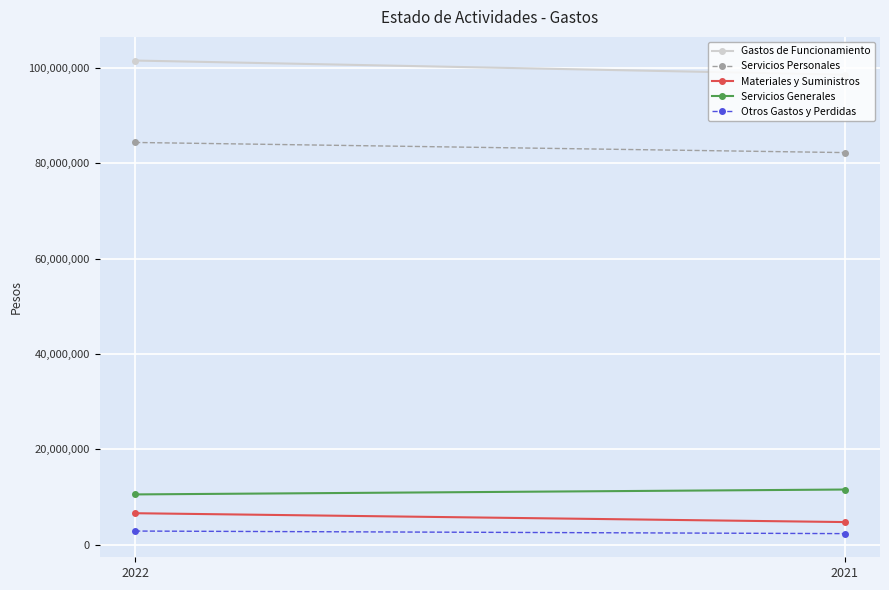

Is the value of Otros Gastos y Perdidas at 2022 greater than the value of Materiales y Suministros at 2021?

No